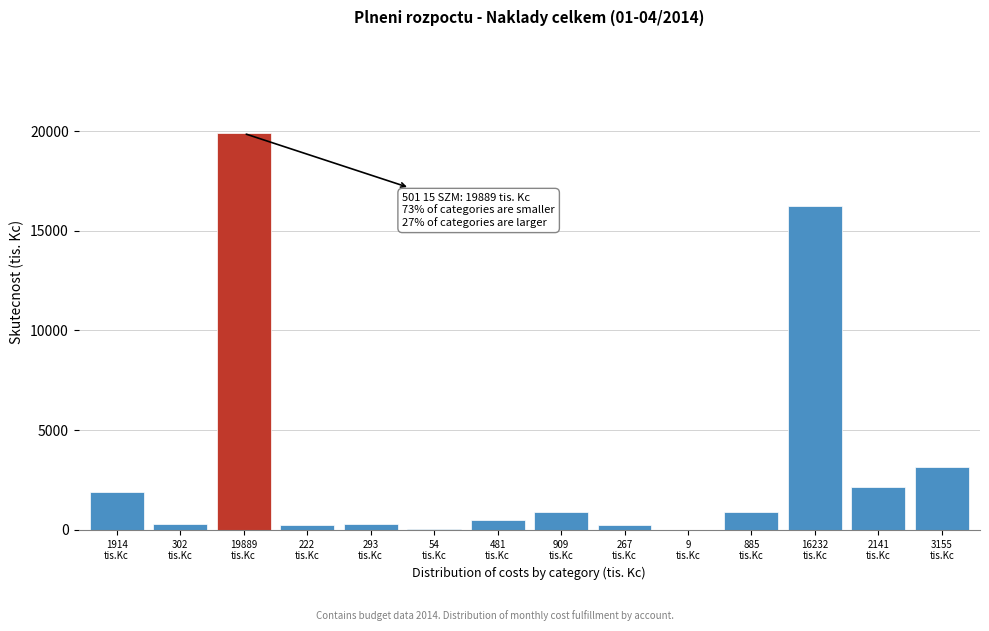

What is the greatest value displayed?

19889.2